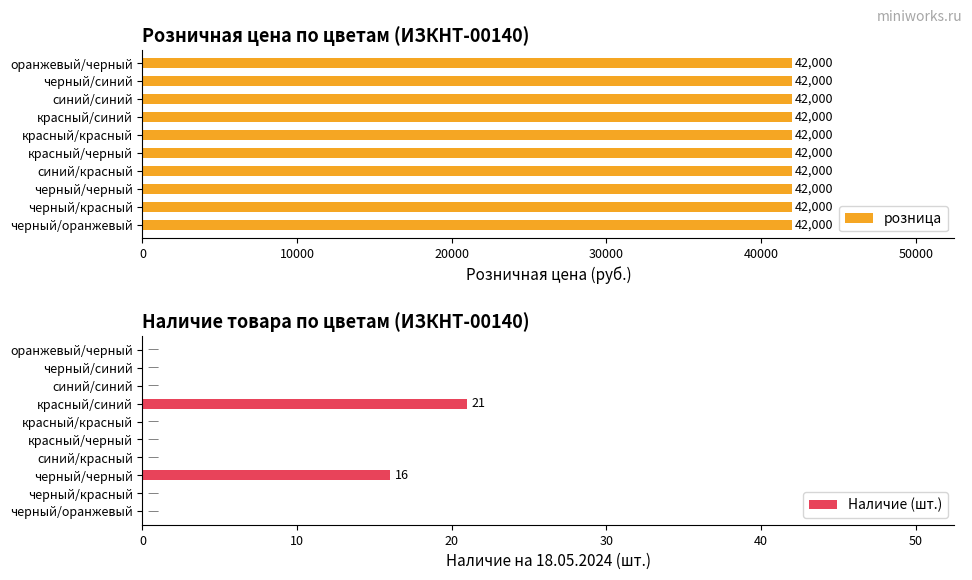

What are all the series names shown in the legend?

розница, Наличие (шт.)